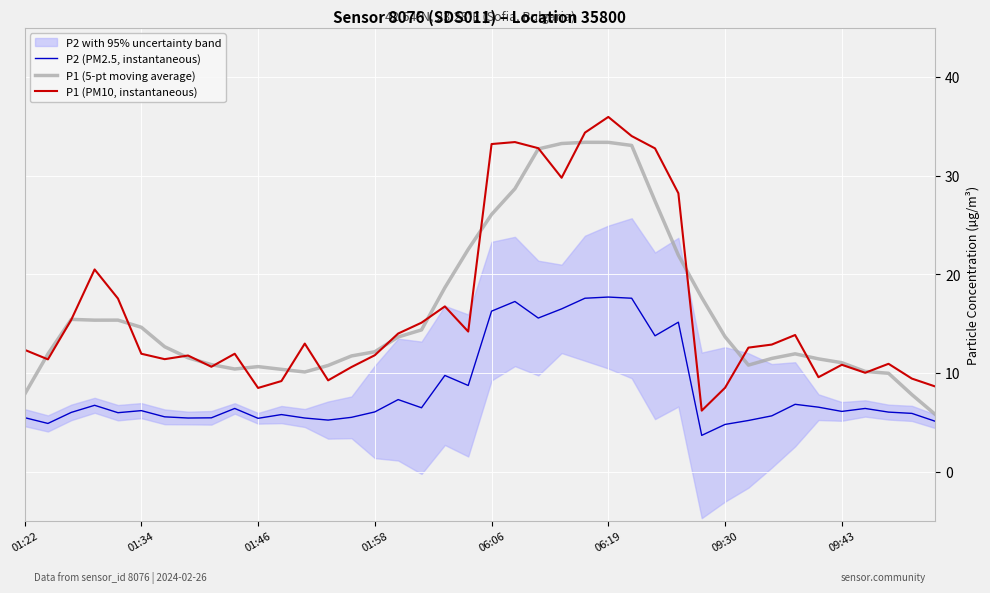

The P1 (5-pt moving average) series shows 38.7 at 06:06. True or false?

False